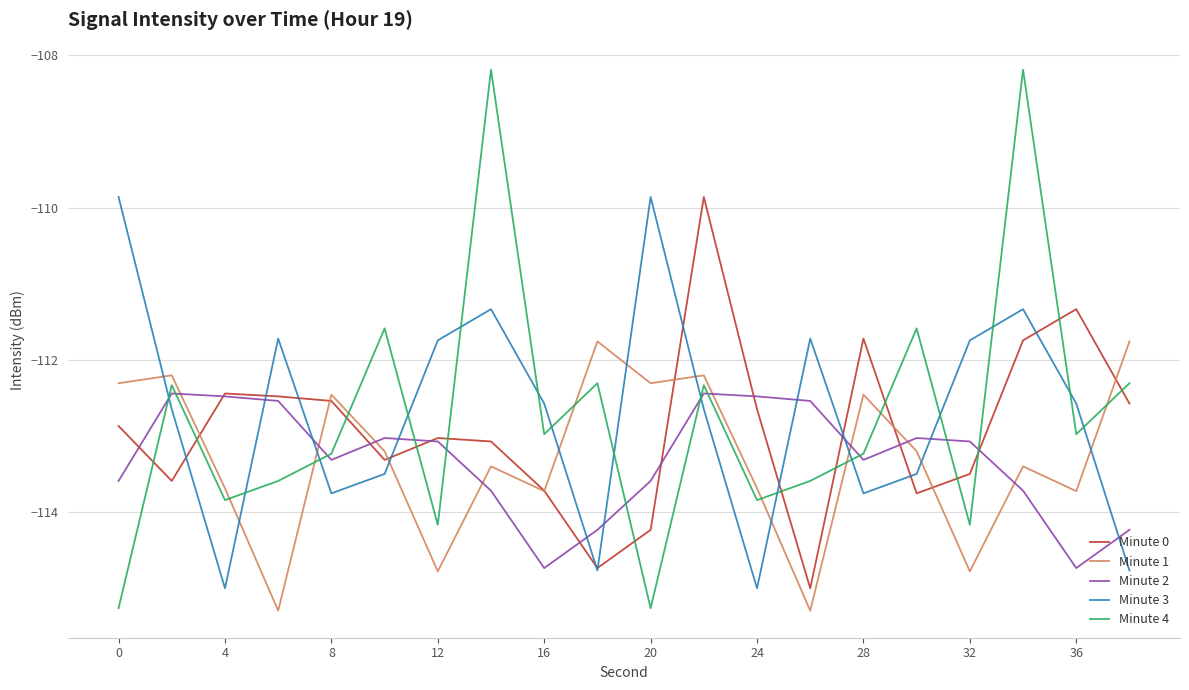

True or false: Minute 0 and Minute 4 cross at least once.

True